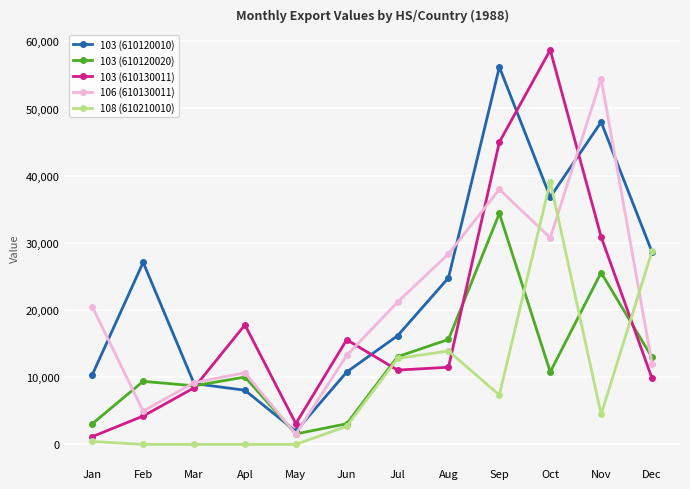

How many series are shown in this chart?

5